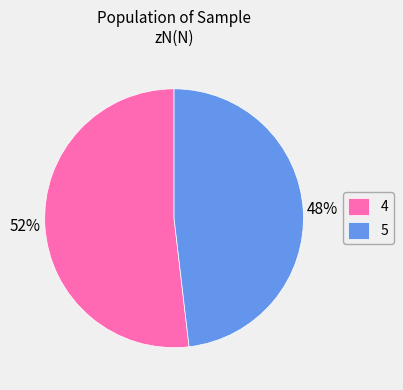

Rank the categories by value from highest to lowest.

4, 5